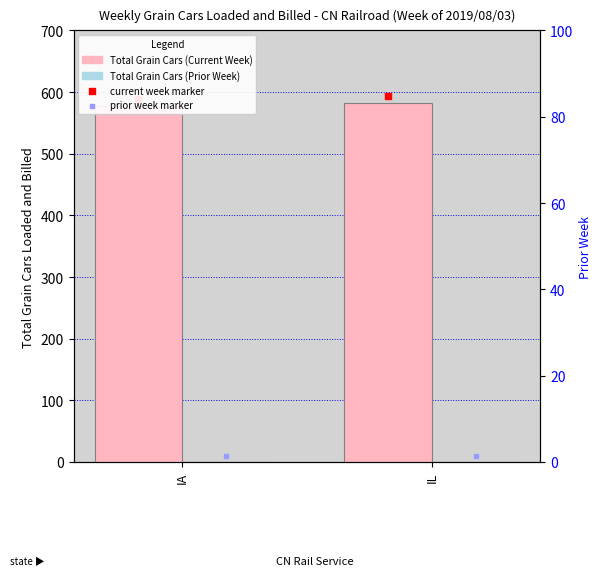

Which series reaches the maximum Y coordinate?

Total Grain Cars (Current Week)